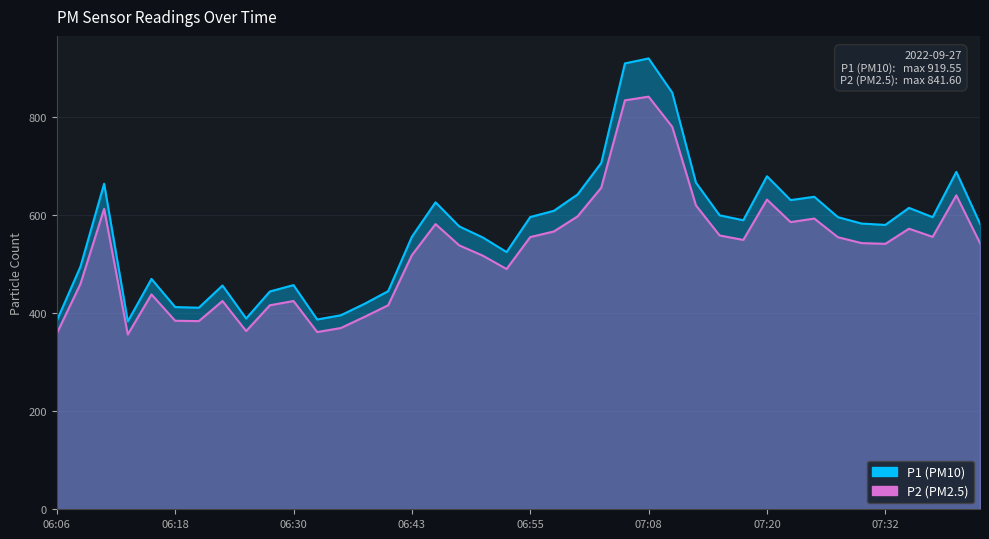

Reading left to right, what are all the values shown in this chart?

P1: 384.7	494.9	664.0	383.1	469.8	412.4	411.1	456.4	389.1	444.2	457.2	387.1	395.7	419.1	444.9	555.8	626.1	577.0	554.3	524.6	596.0	608.8	642.1	706.4	909.4	919.5	849.6	666.3	599.6	589.5	679.2	630.6	637.4	595.8	582.8	580.0	614.7	595.8	688.1	582.5
P2: 358.5	459.8	612.8	356.5	438.2	384.5	383.8	424.8	363.5	416.1	424.8	361.5	369.7	392.5	416.1	518.3	581.7	538.3	517.2	490.0	555.2	566.7	597.4	656.0	834.1	841.6	779.9	619.8	558.5	549.4	631.6	585.7	593.0	554.8	542.9	541.4	572.2	555.6	640.4	543.0